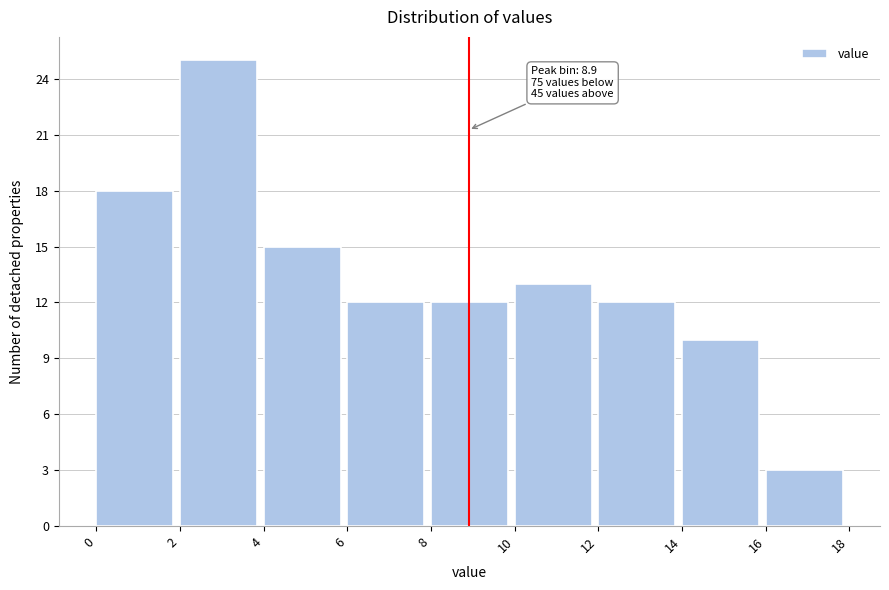

Which range on the x-axis has the tallest bar?

2 to 4